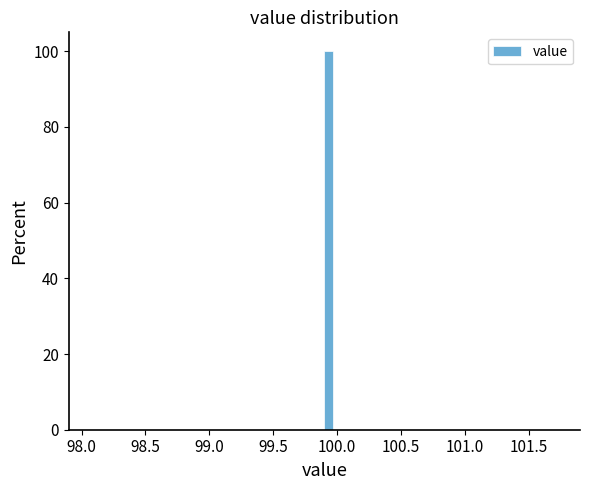

Read against the x-axis, roughly where is the centre of the tallest bar?

99.95